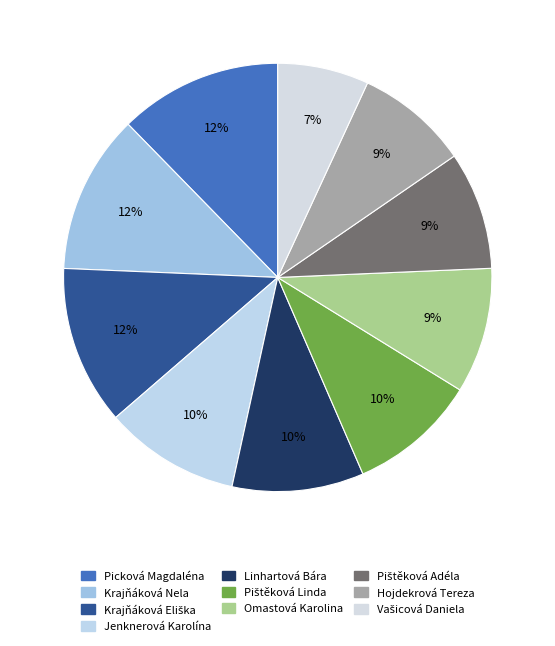

To the nearest percent, what is the difference between the Picková Magdaléna and Omastová Karolina slice percentages?

3%